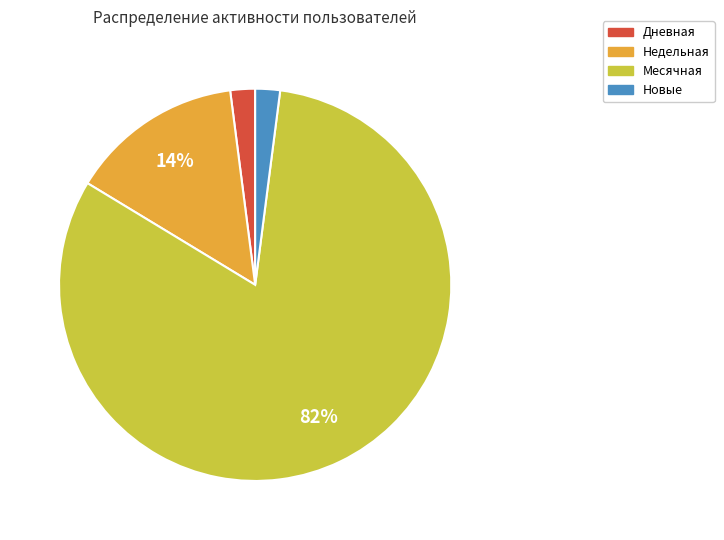

To the nearest percent, what is the difference between the largest and smallest slice percentages?

80%